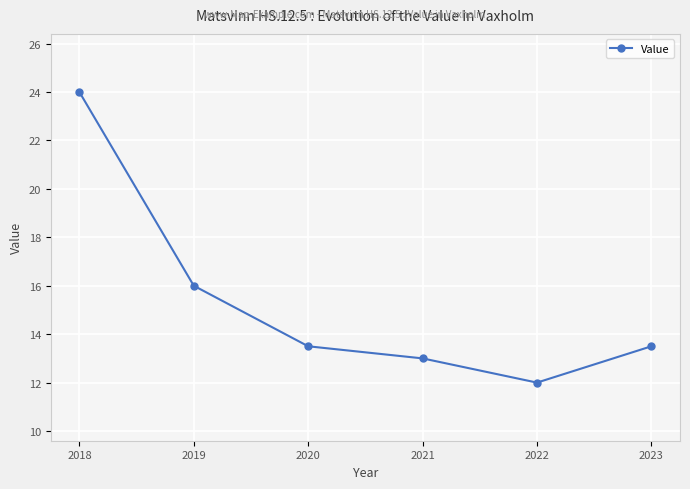

Read the value at 2021.

13.0